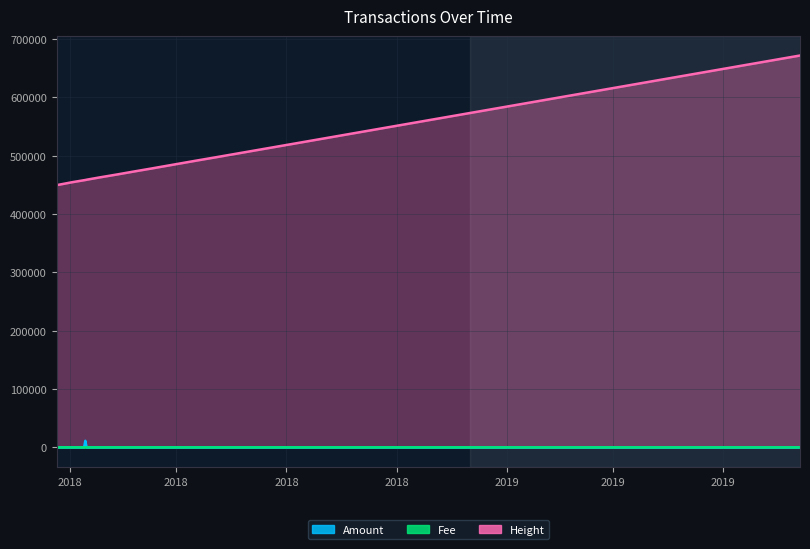

Reading left to right, transcribe all the data shown in this chart.

Amount: 2018-01-21=1.0	2018-01-22=0.0	2018-02-03=20.5	2018-02-13=20.5	2018-02-14=11243.2	2018-02-15=1.0	2018-02-26=20.5	2018-03-13=20.2	2018-03-26=20.0	2018-04-09=20.1	2018-05-18=0.0	2018-06-04=20.1	2018-07-02=0.0	2018-07-25=0.0	2019-10-04=0.0
Fee: 2018-01-21=1.0	2018-01-22=1.0	2018-02-03=1.0	2018-02-13=1.0	2018-02-14=3.0	2018-02-15=1.0	2018-02-26=1.0	2018-03-13=1.0	2018-03-26=1.0	2018-04-09=1.0	2018-05-18=1.0	2018-06-04=1.0	2018-07-02=1.0	2018-07-25=1.0	2019-10-04=0.7
Height: 2018-01-21=449939.0	2018-01-22=449941.0	2018-02-03=454604.0	2018-02-13=458061.0	2018-02-14=458390.0	2018-02-15=458847.0	2018-02-26=462853.0	2018-03-13=468041.0	2018-03-26=472743.0	2018-04-09=477666.0	2018-05-18=491717.0	2018-06-04=497701.0	2018-07-02=507713.0	2018-07-25=515922.0	2019-10-04=671802.0